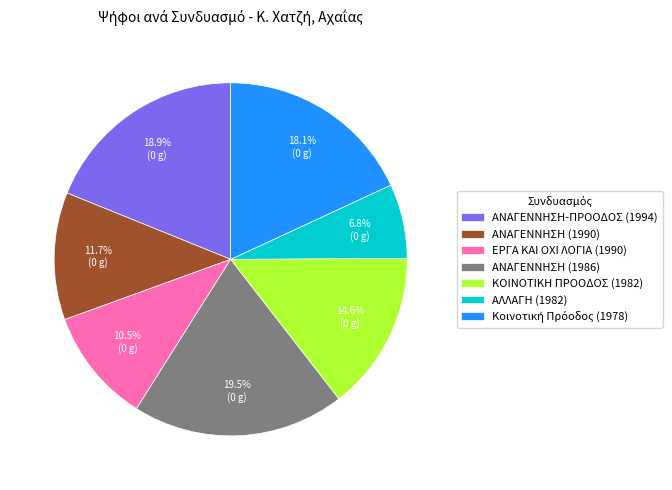

Is there any slice that represents more than half of the pie?

No